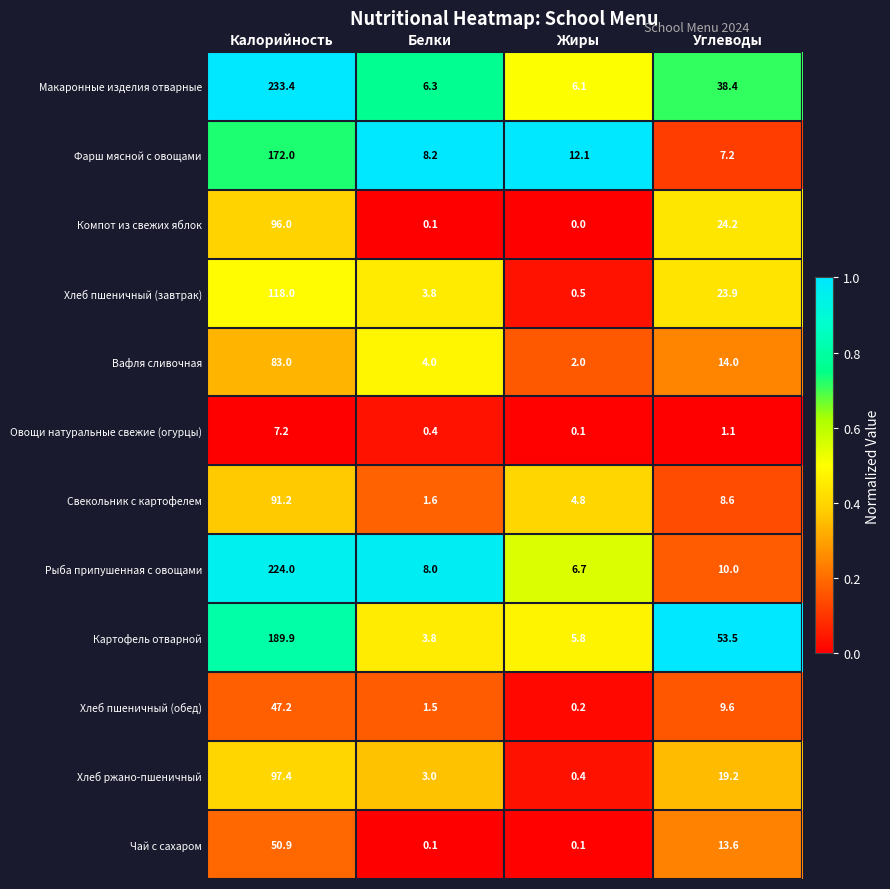

What is the difference between the highest and lowest values at Белки?

8.1